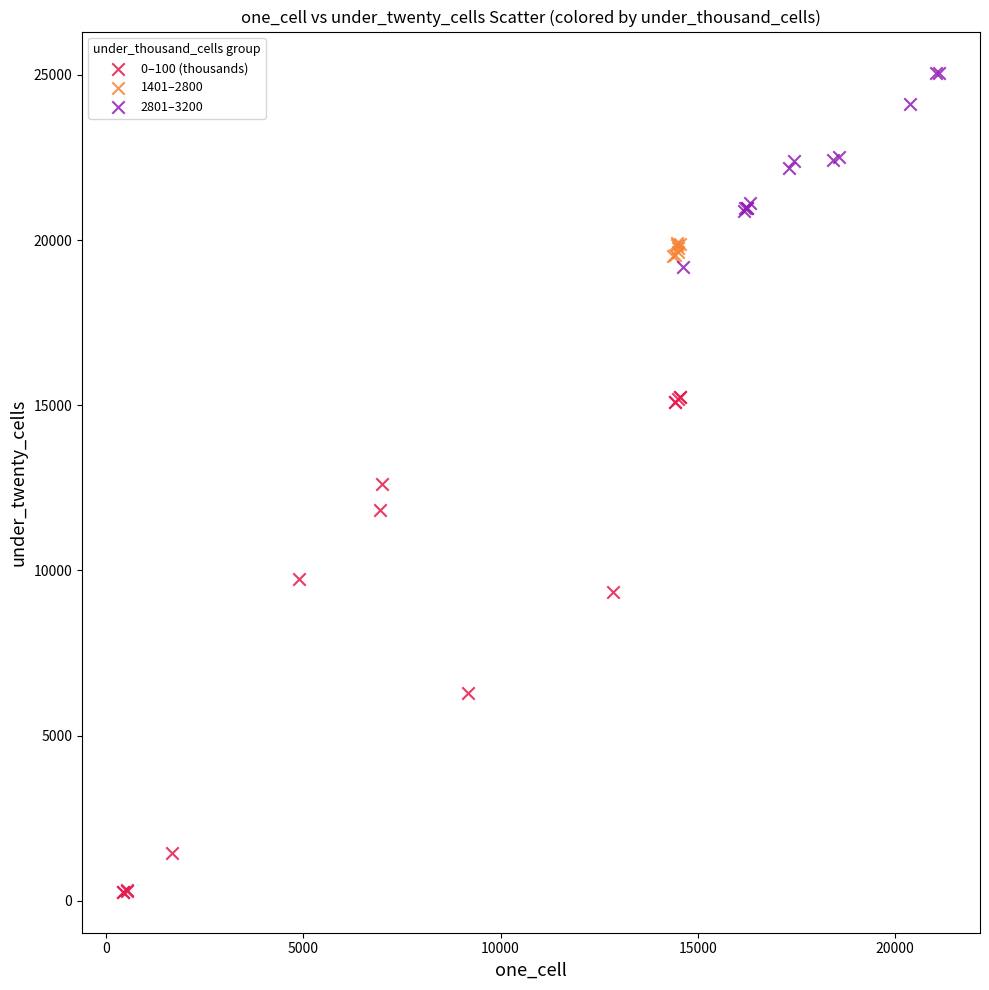

Which series reaches the maximum Y coordinate?

2801–3200